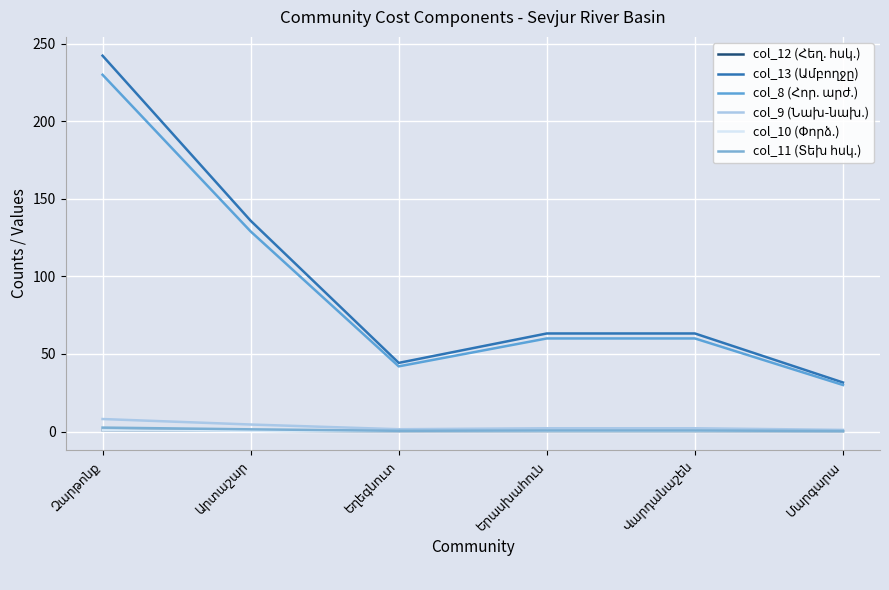

True or false: col_8 (Հոր. արժ.) and col_13 (Ամբողջը) cross at least once.

False